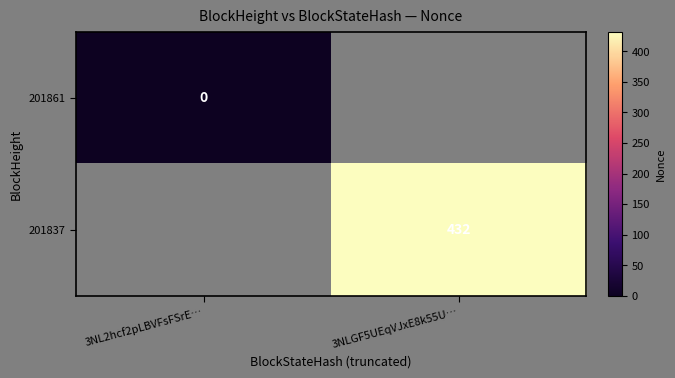

At which category does the chart reach its peak across all series?

3NLGF5UEqVJxE8k55U…